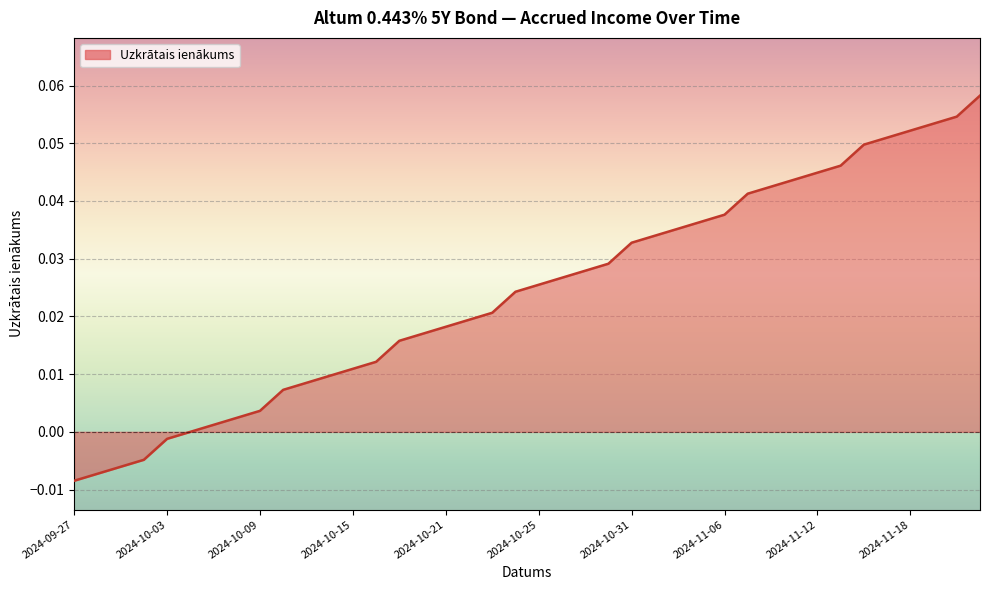

Is it true that the value at 2024-11-06 is 0.1?

False